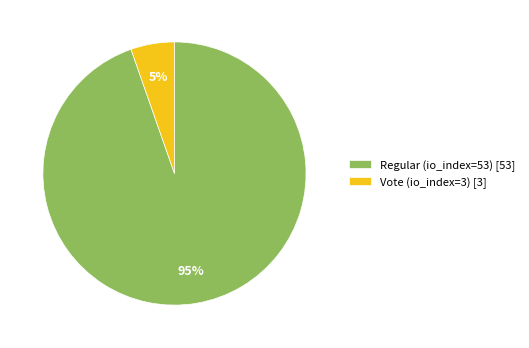

To the nearest percent, what is the combined percentage of Vote (io_index=3) and Regular (io_index=53)?

100%